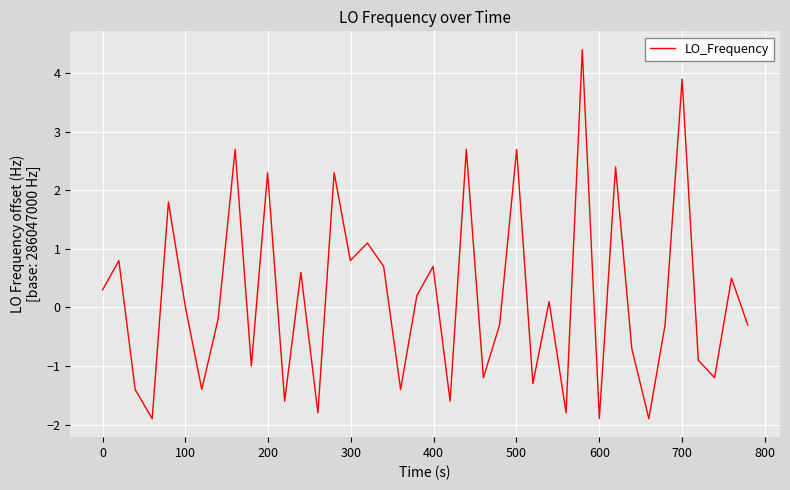

What is the minimum value shown in the chart?

-1.9